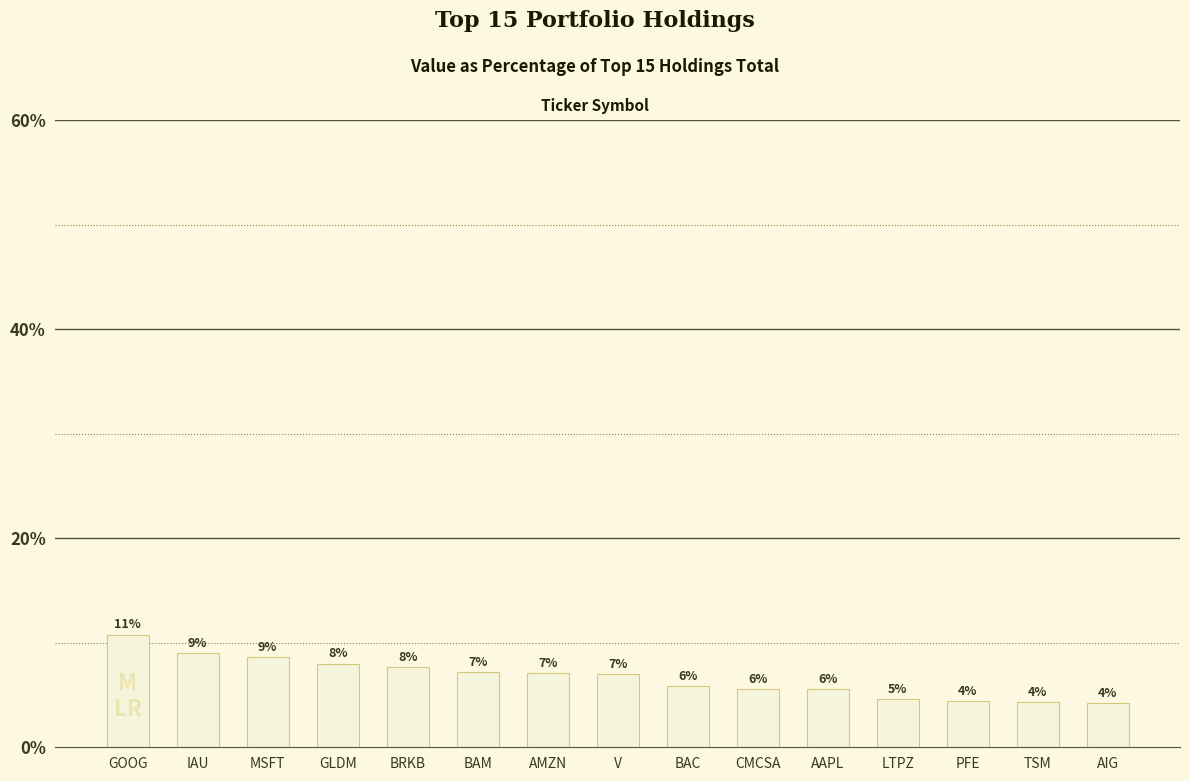

Reading left to right, what are all the values shown in this chart?

10.8	9.0	8.6	8.0	7.7	7.2	7.1	7.0	5.9	5.6	5.6	4.6	4.4	4.4	4.2